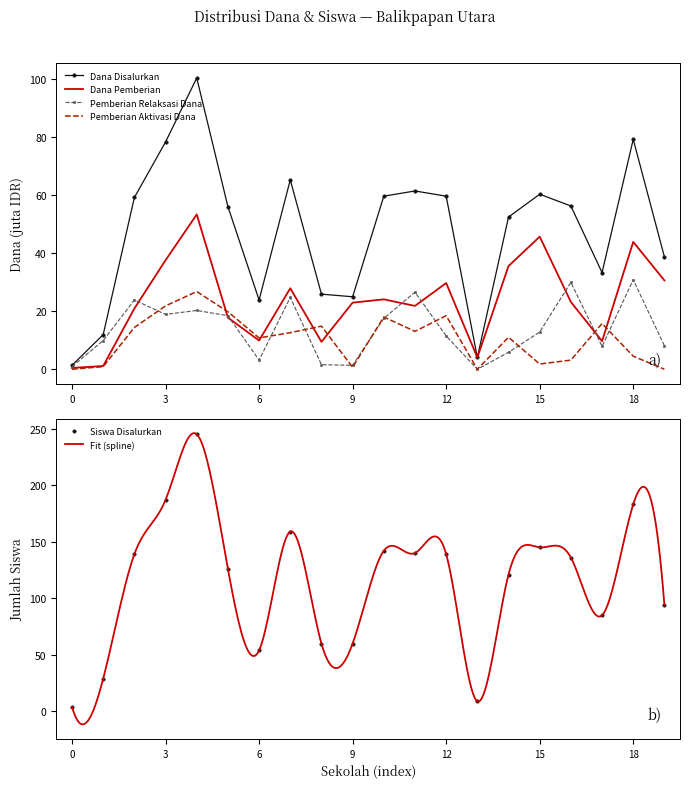

How many values in the Dana Pemberian series are below 23?

10